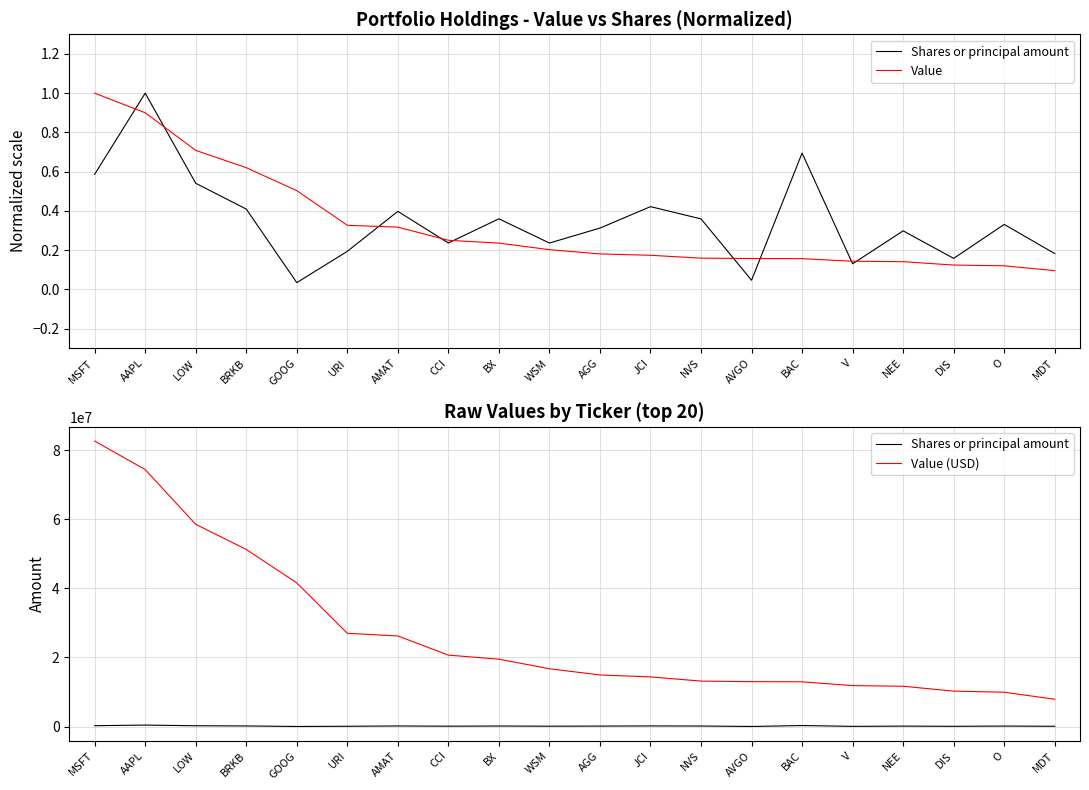

What is the difference between the highest and lowest values at MDT?

7898999.9